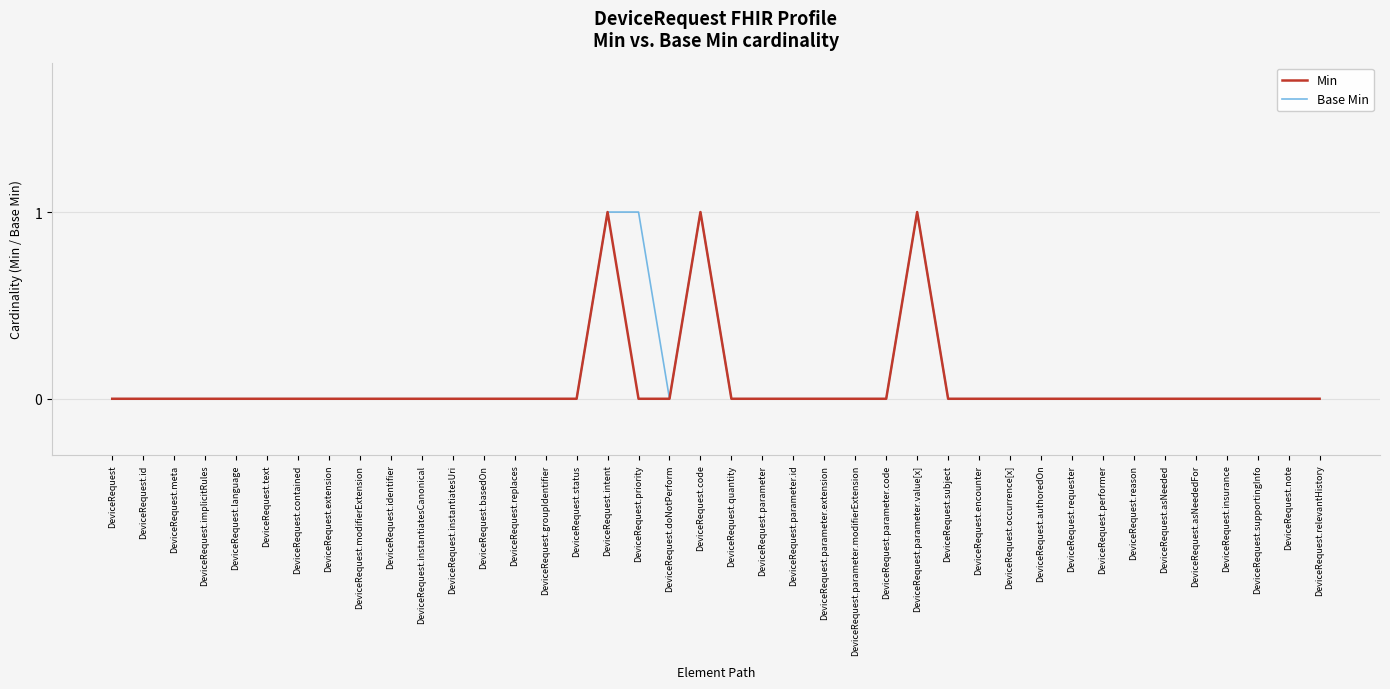

What position from the left is DeviceRequest.parameter.extension?

24